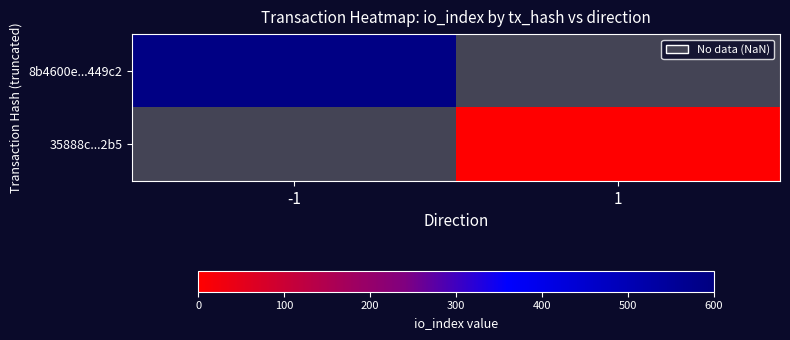

Rank the series by their maximum value, from highest to lowest.

8b4600e...449c2, 35888c...2b5